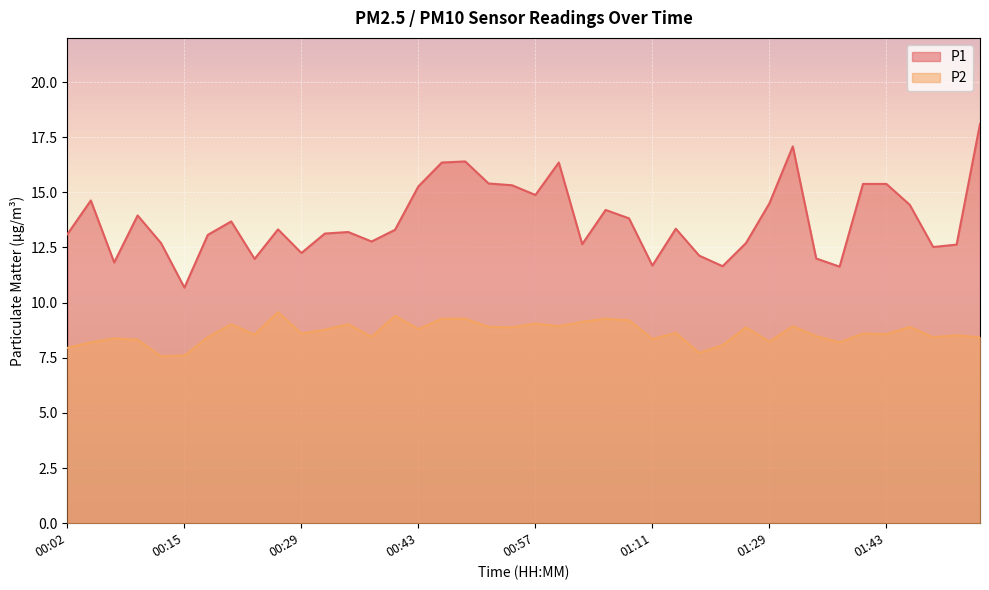

True or false: P2 and P1 intersect in this chart.

False